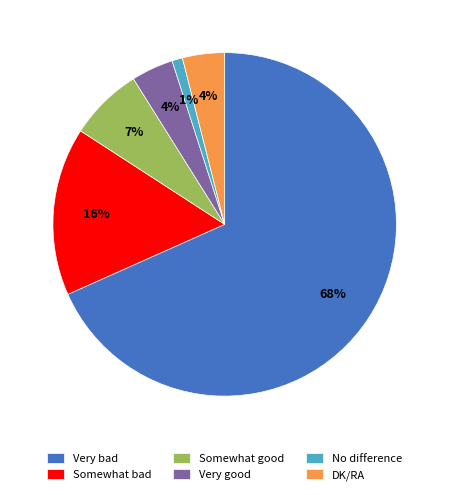

Is there any slice that represents more than half of the pie?

Yes